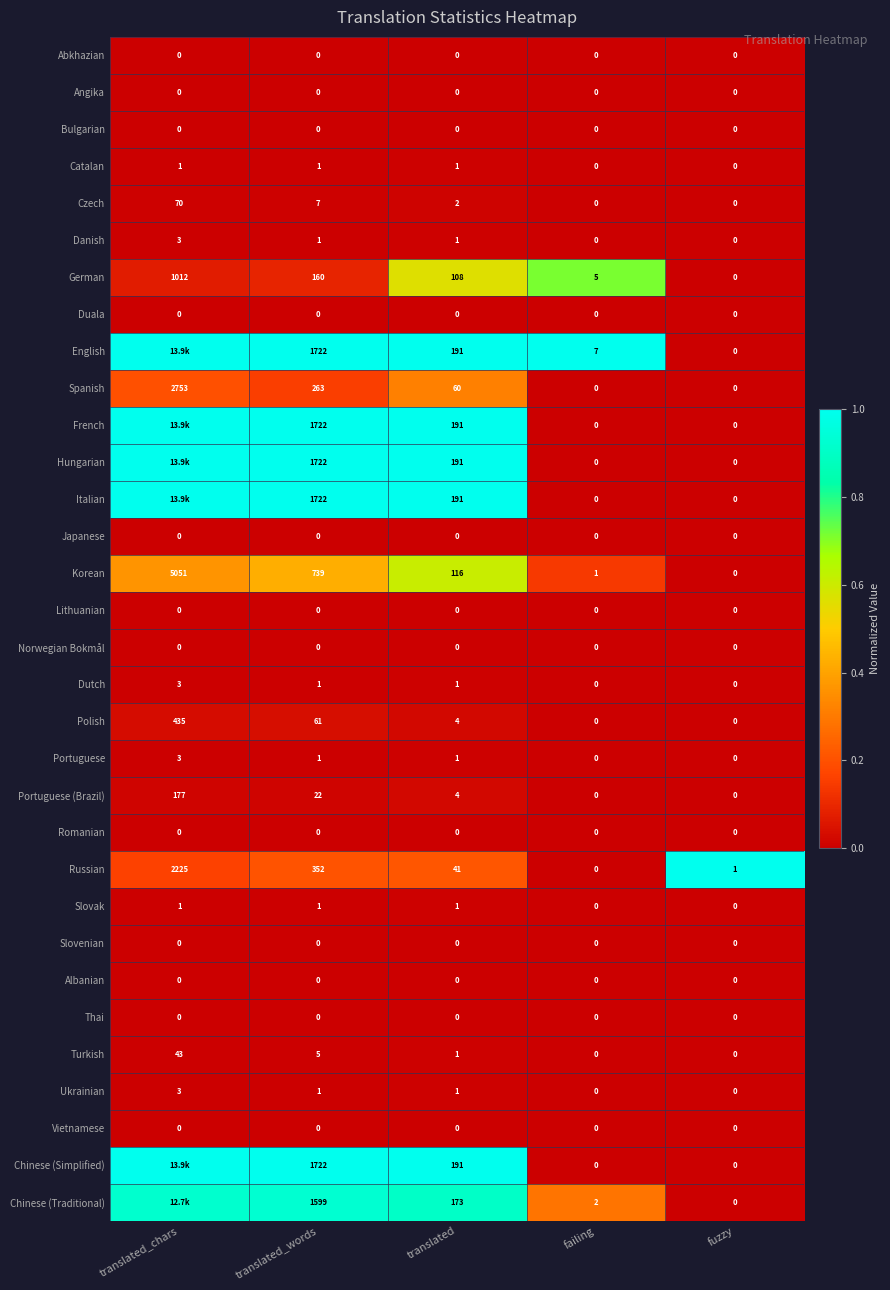

Count the number of categories in the chart.

5